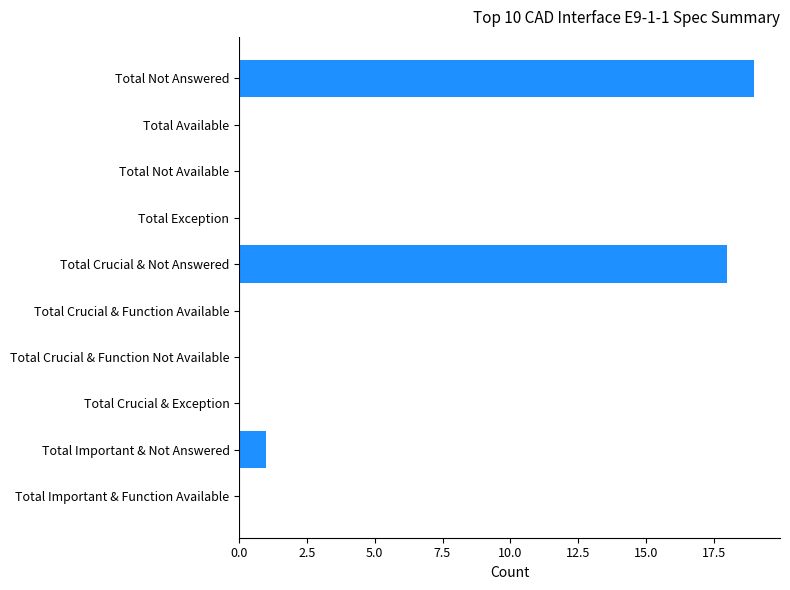

Reading top to bottom, list all the values displayed in this chart.

Total Not Answered=19	Total Available=0	Total Not Available=0	Total Exception=0	Total Crucial & Not Answered=18	Total Crucial & Function Available=0	Total Crucial & Function Not Available=0	Total Crucial & Exception=0	Total Important & Not Answered=1	Total Important & Function Available=0